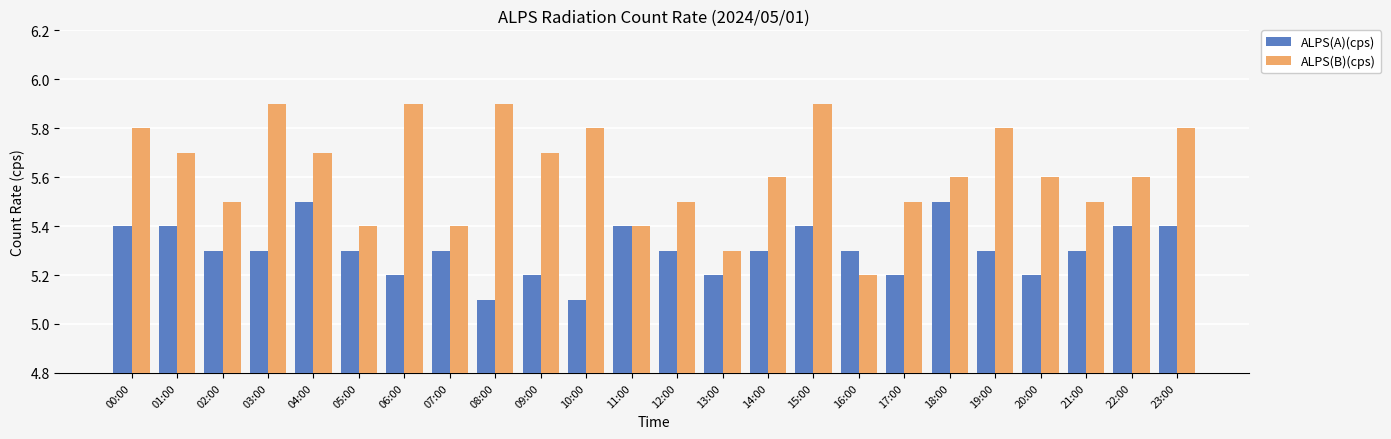

How many groups of bars are there?

24